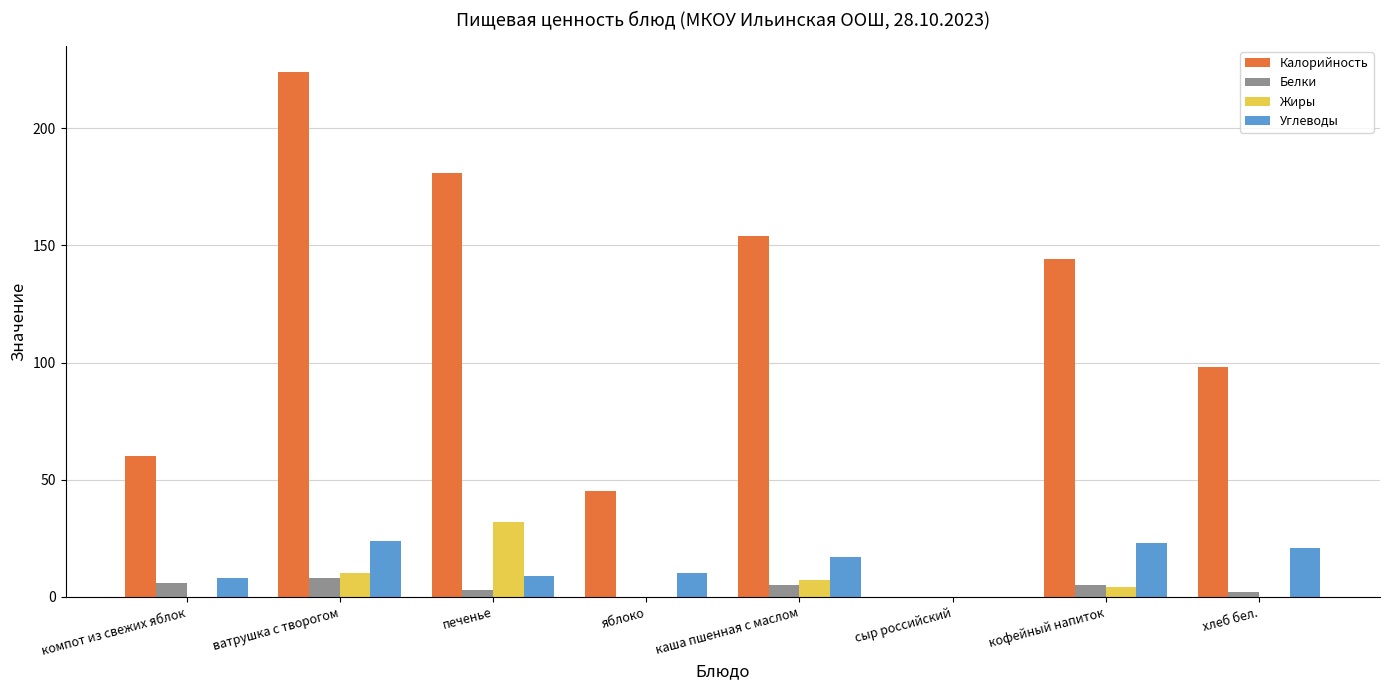

Reading left to right, extract all data points from this chart.

Калорийность: 60	224	181	45	154	0	144	98
Белки: 6	8	3	0	5	0	5	2
Жиры: 0	10	32	0	7	0	4	0
Углеводы: 8	24	9	10	17	0	23	21